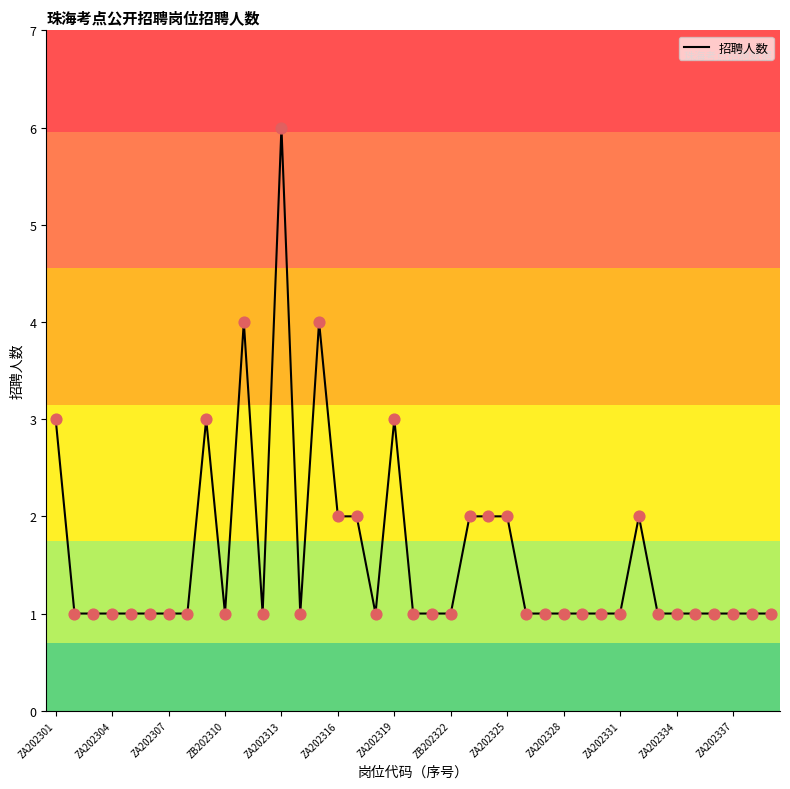

What is the greatest value displayed?

6